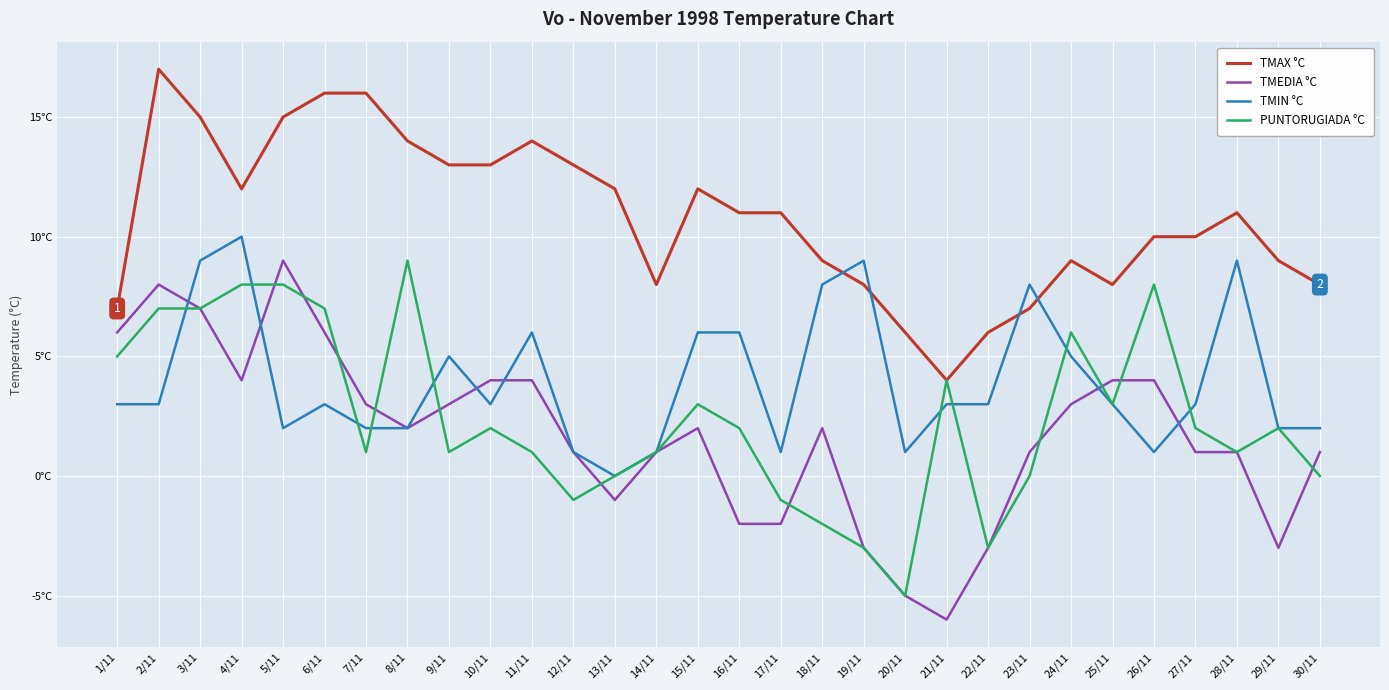

Which series has the largest range (max minus min)?

TMEDIA °C